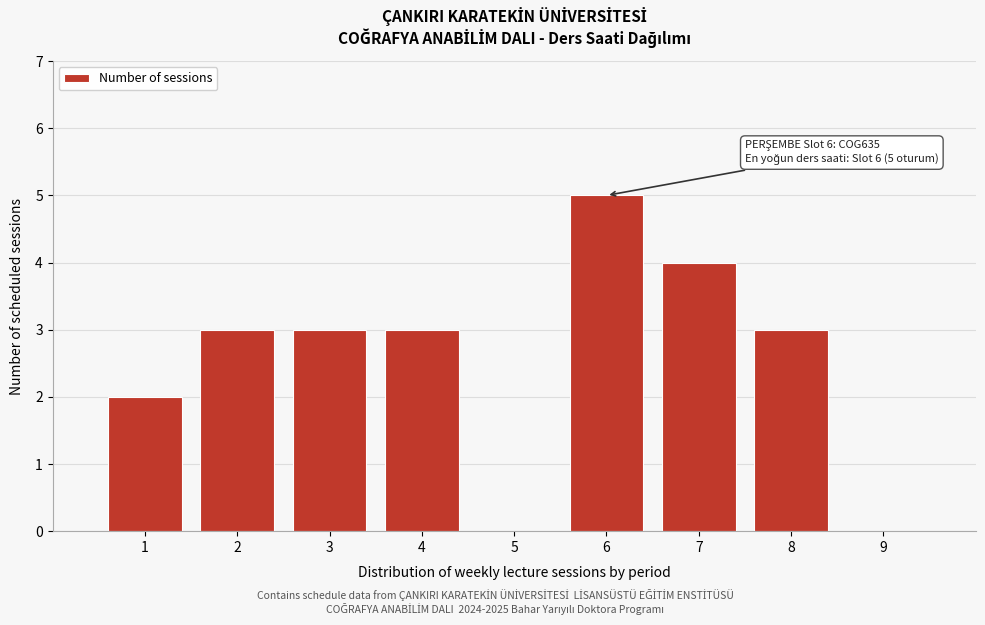

Reading left to right, transcribe all the data shown in this chart.

1=2	2=3	3=3	4=3	5=0	6=5	7=4	8=3	9=0